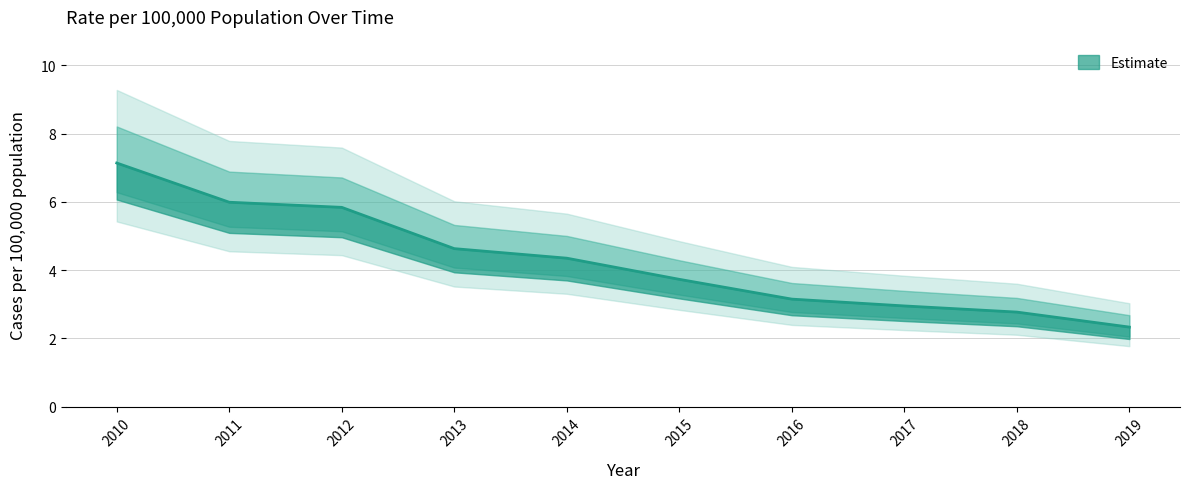

Which has a higher value, 2012 or 2016?

2012